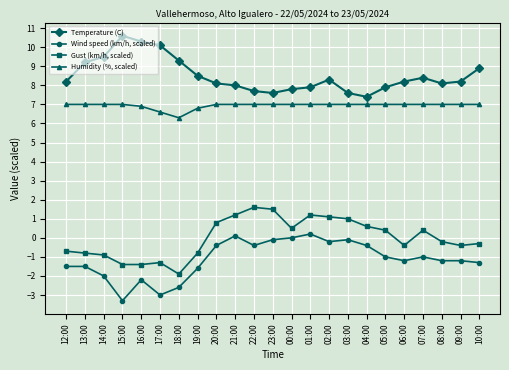

How many Humidity (%, scaled) values are between 7 and 8?

19